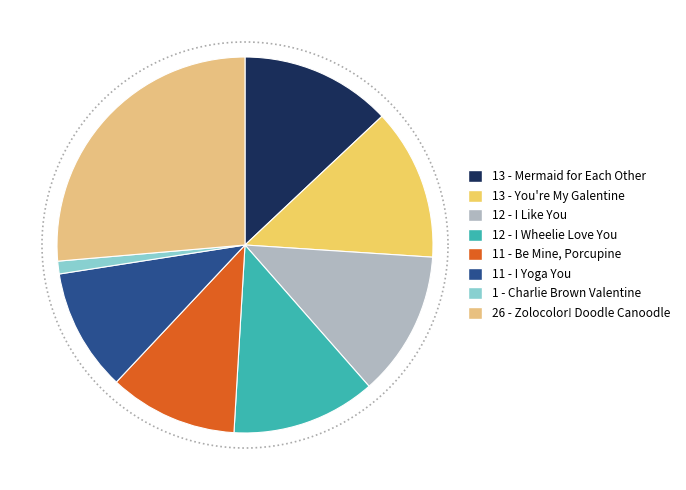

Rank the categories by value from lowest to highest.

Charlie Brown Valentine, I Yoga You, Be Mine, Porcupine, I Wheelie Love You, I Like You, Mermaid for Each Other, You're My Galentine, Zolocolor! Doodle Canoodle